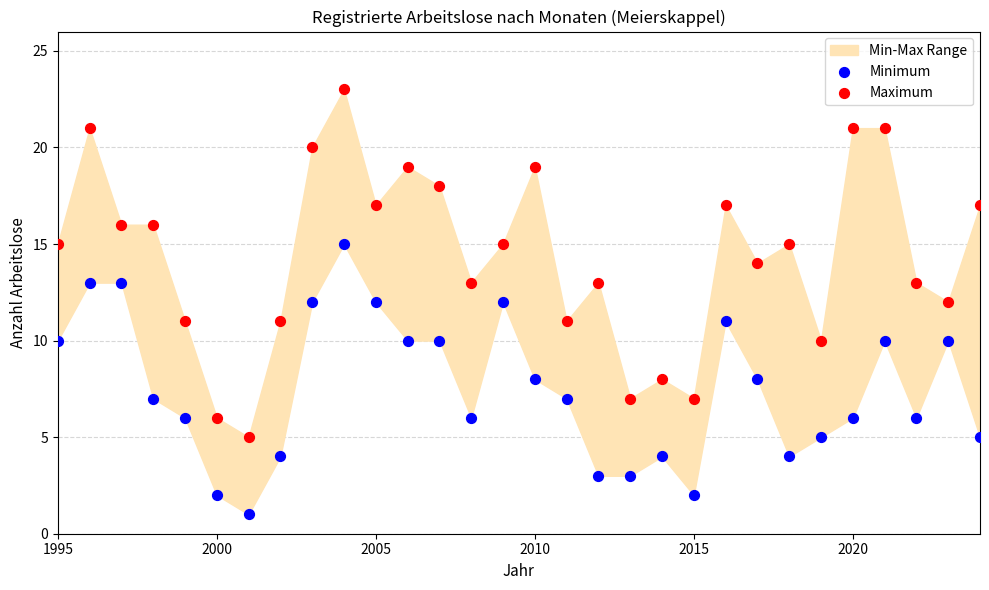

Which series has the widest spread of Y values?

Maximum